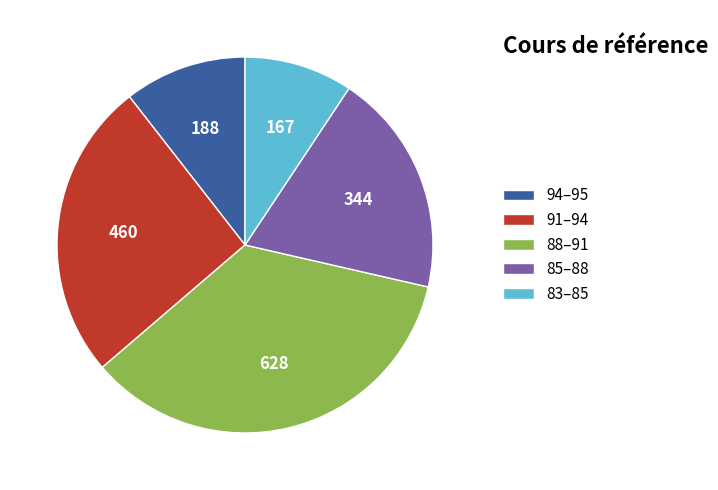

Is there a majority slice in this chart?

No